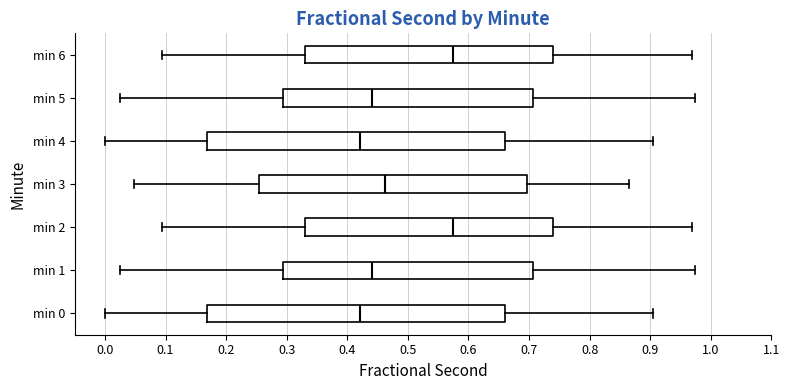

Reading bottom to top, transcribe this box plot: for each box, give where its median line is, the range the box spans, and where its two whiskers end, as read against the x-axis. The values are not printed on the chart, so give them approximately, as read against the axis.

min 0: median 0.42, box 0.17 to 0.66, whiskers 0.00 to 0.90
min 1: median 0.44, box 0.29 to 0.71, whiskers 0.02 to 0.97
min 2: median 0.57, box 0.33 to 0.74, whiskers 0.09 to 0.97
min 3: median 0.46, box 0.25 to 0.70, whiskers 0.05 to 0.86
min 4: median 0.42, box 0.17 to 0.66, whiskers 0.00 to 0.90
min 5: median 0.44, box 0.29 to 0.71, whiskers 0.02 to 0.97
min 6: median 0.57, box 0.33 to 0.74, whiskers 0.09 to 0.97